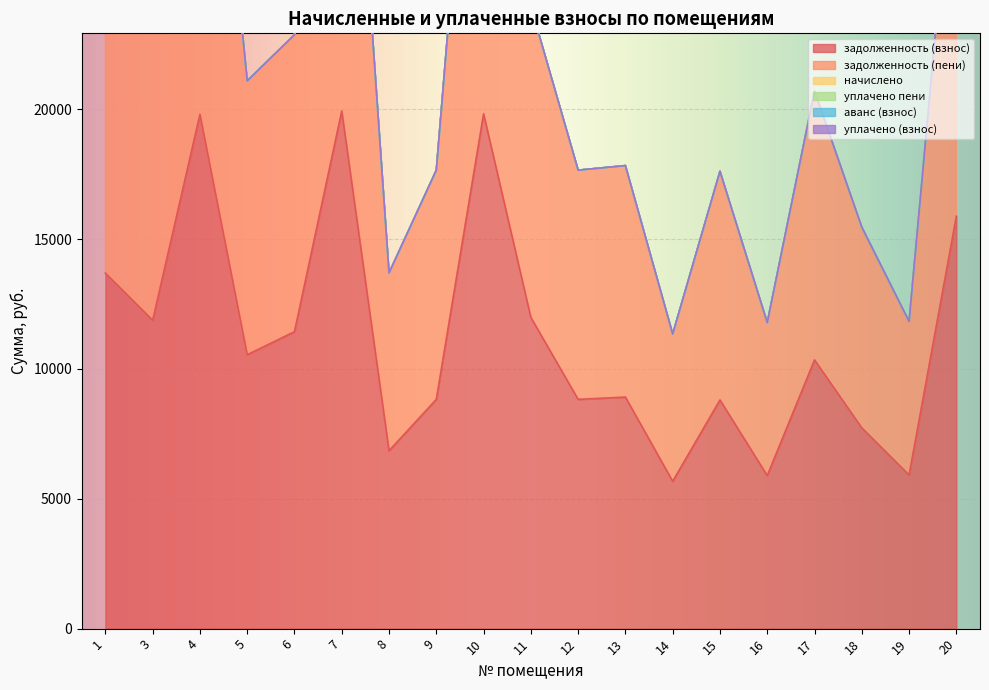

The value of задолженность (взнос) at 10 is 19819.5. True or false?

True